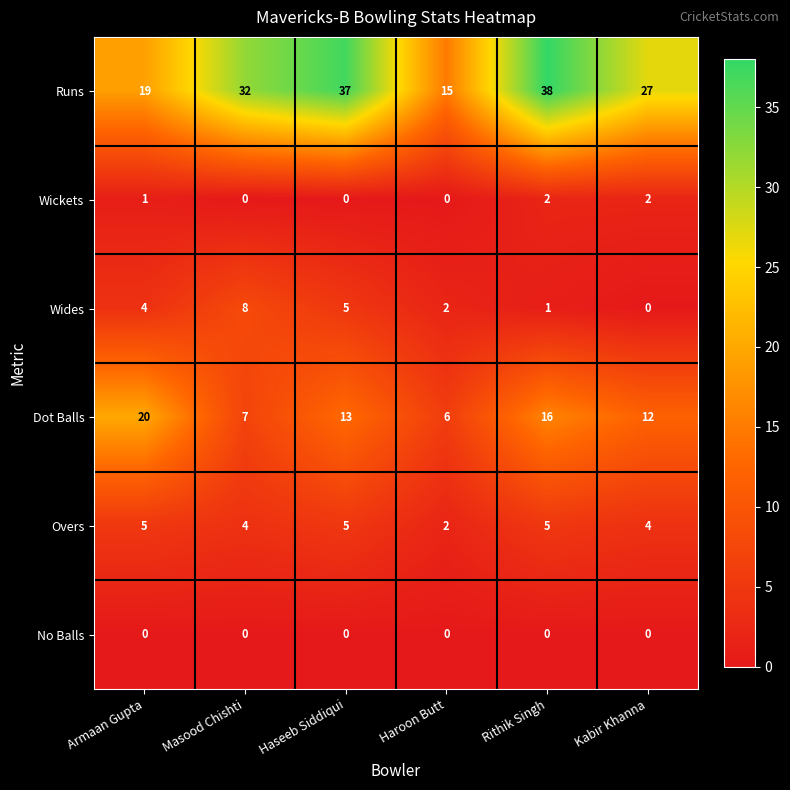

Rank the series at Armaan Gupta from lowest to highest value.

No Balls, Wickets, Wides, Overs, Runs, Dot Balls